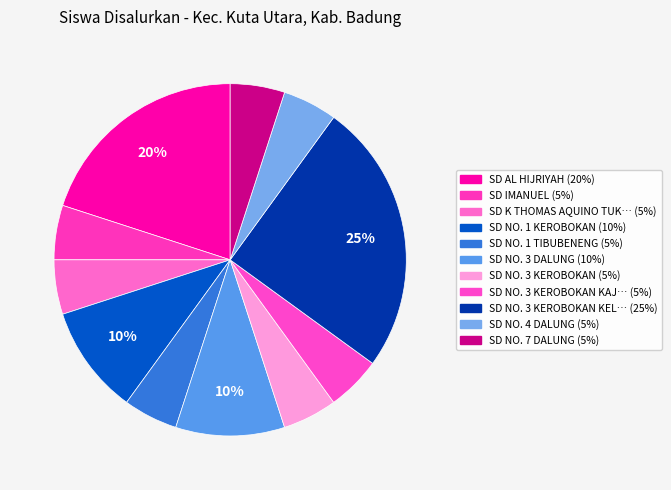

Which slice is the smallest?

SD IMANUEL